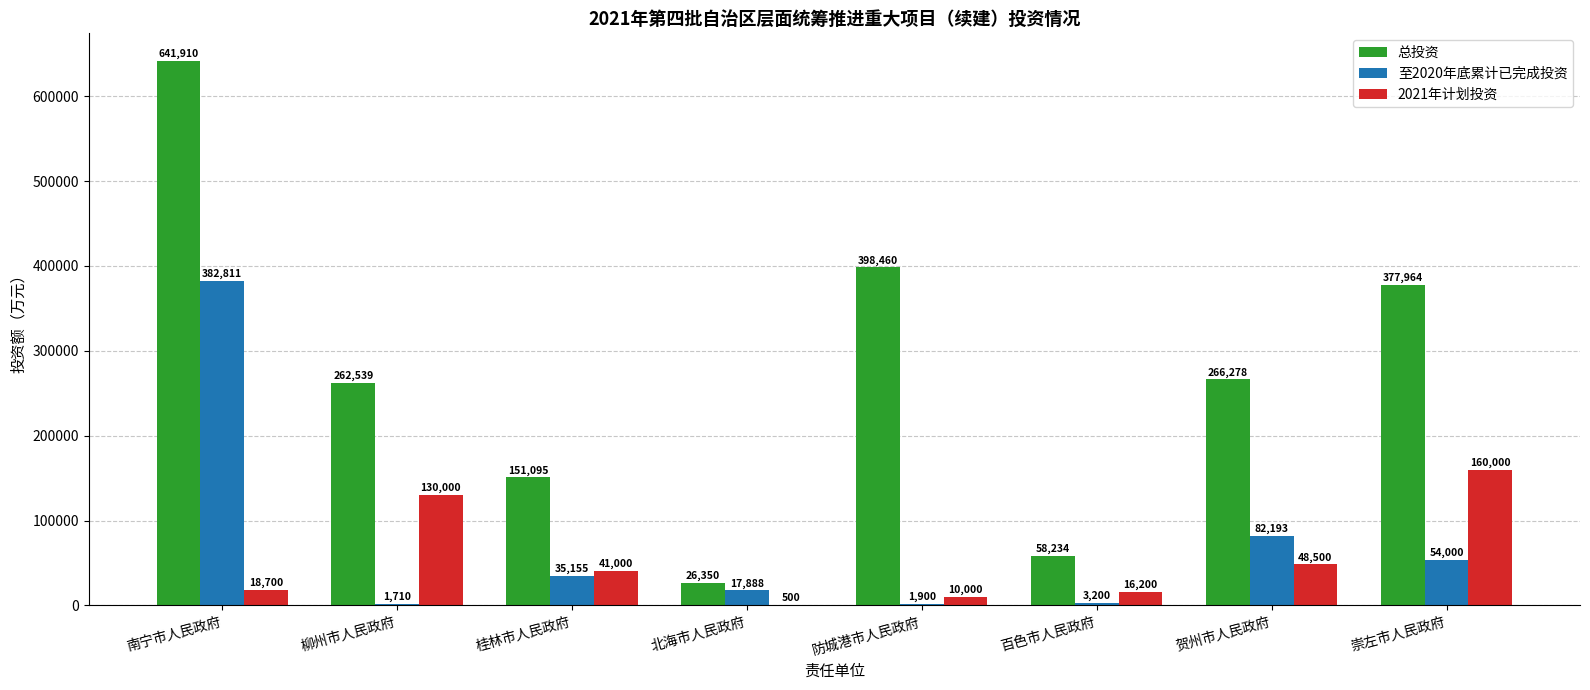

What is the total value across all series at 防城港市人民政府?

410360.0